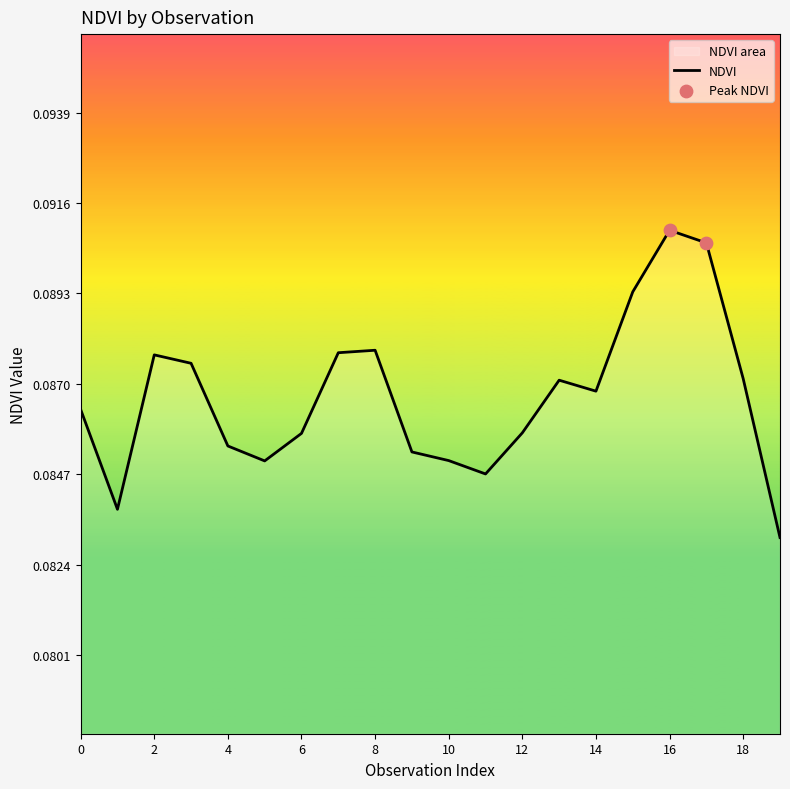

Between 6 and 14, which is larger?

14